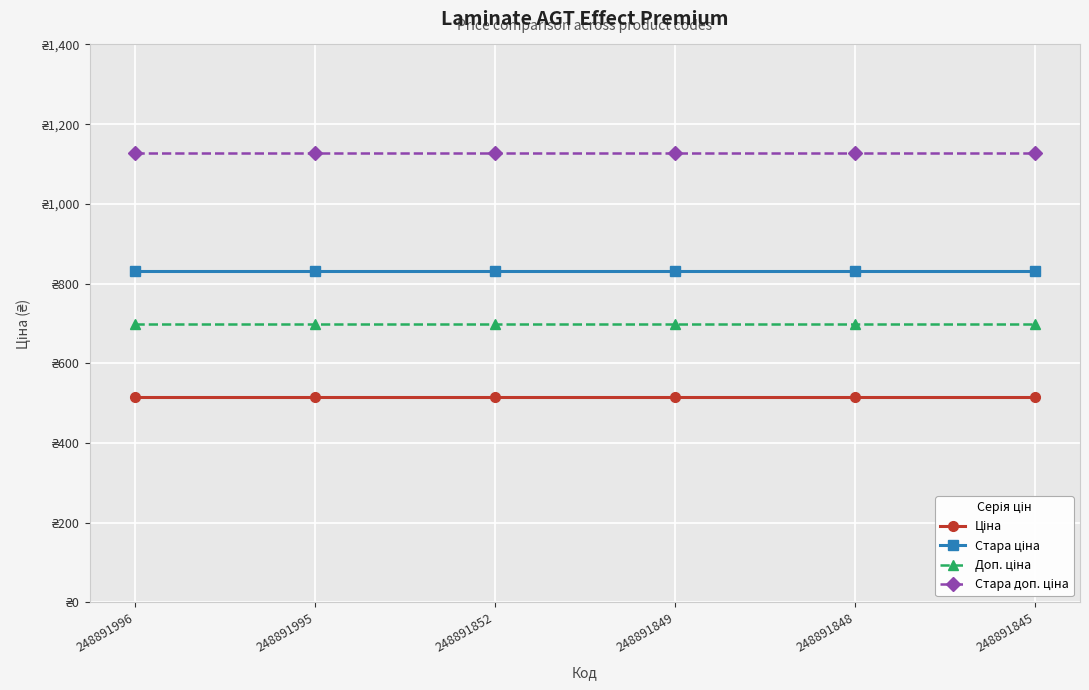

What is the difference between the highest and lowest values at 248891852?

612.1